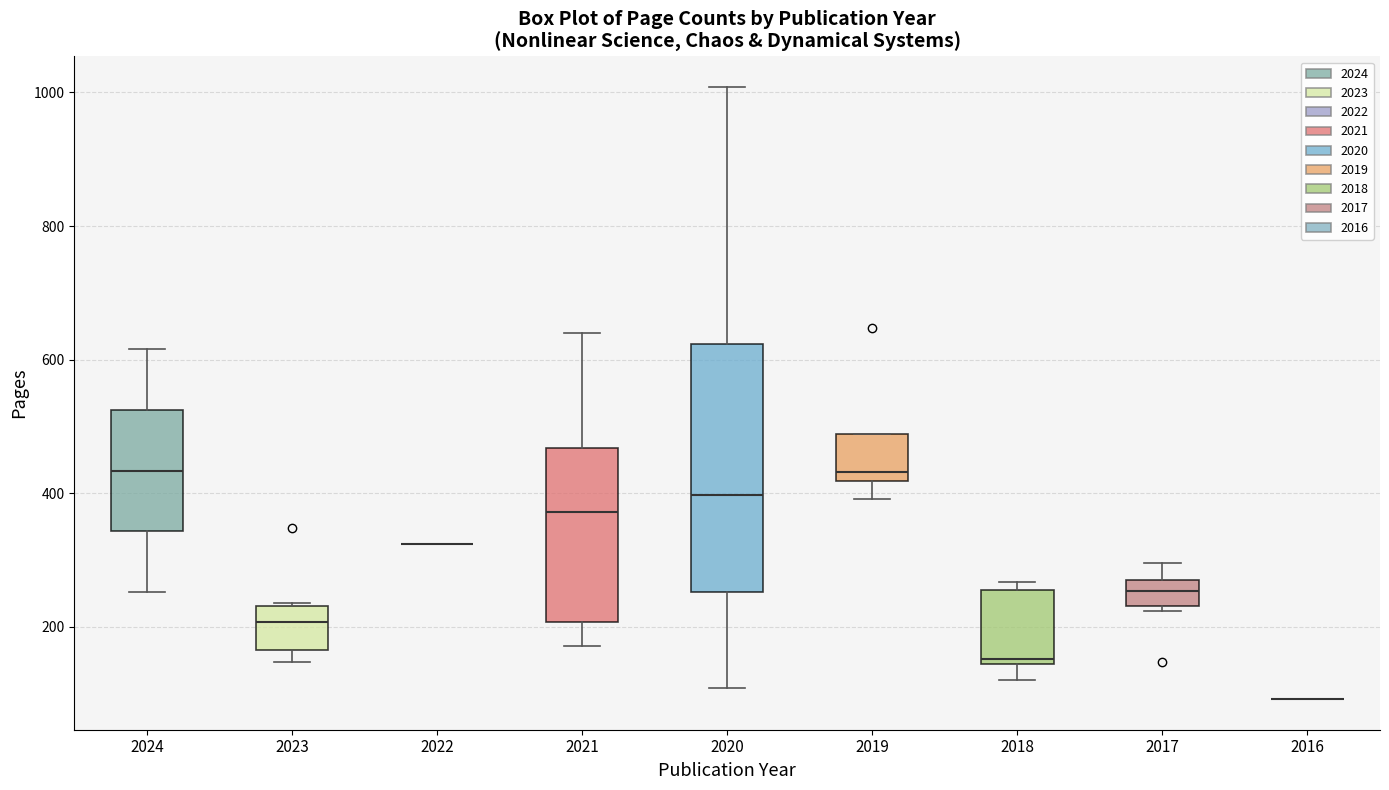

Comparing the boxes themselves (not the whiskers), which one is the tallest?

2020